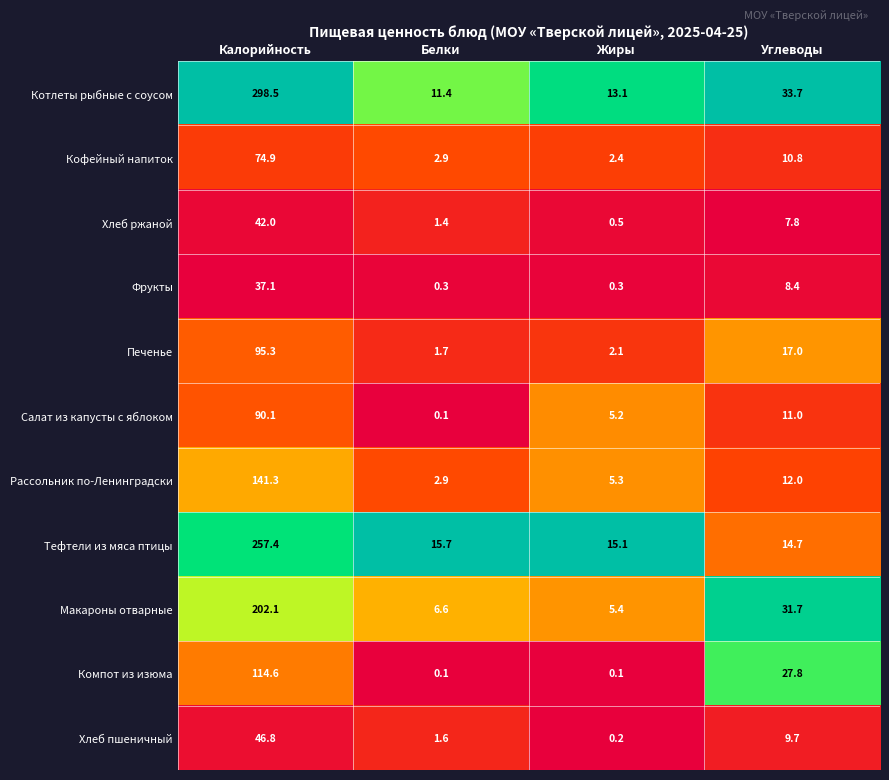

Which series has the largest total across all categories?

Котлеты рыбные с соусом